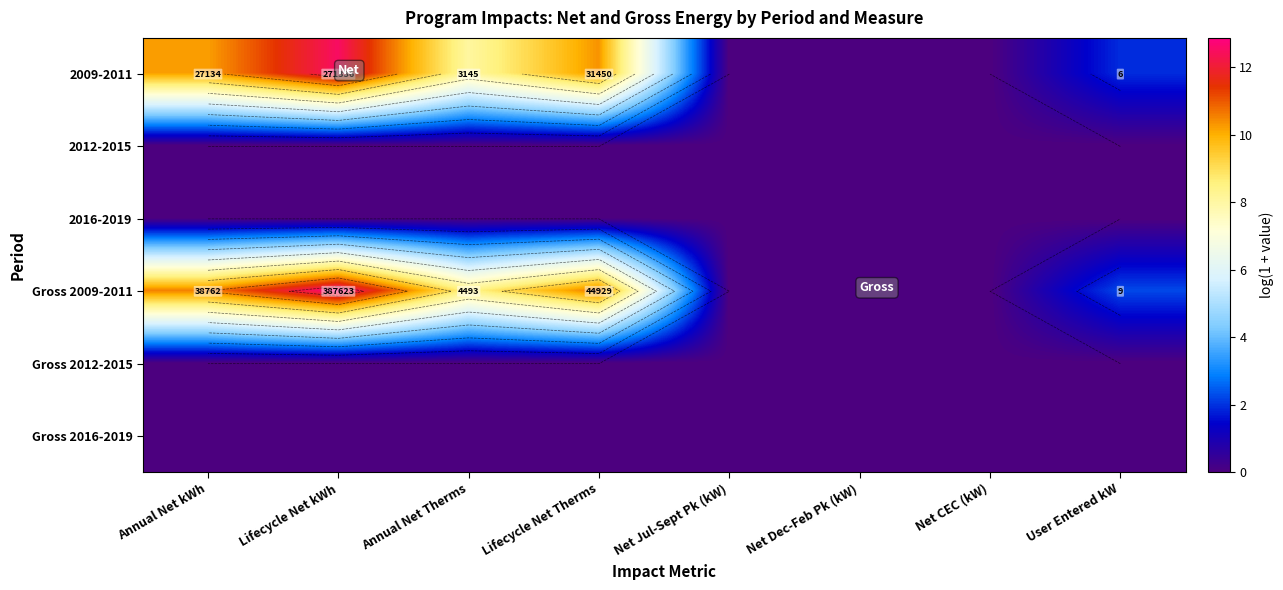

What is the difference between the second highest and minimum values in the 2009-2011 series?

10.4